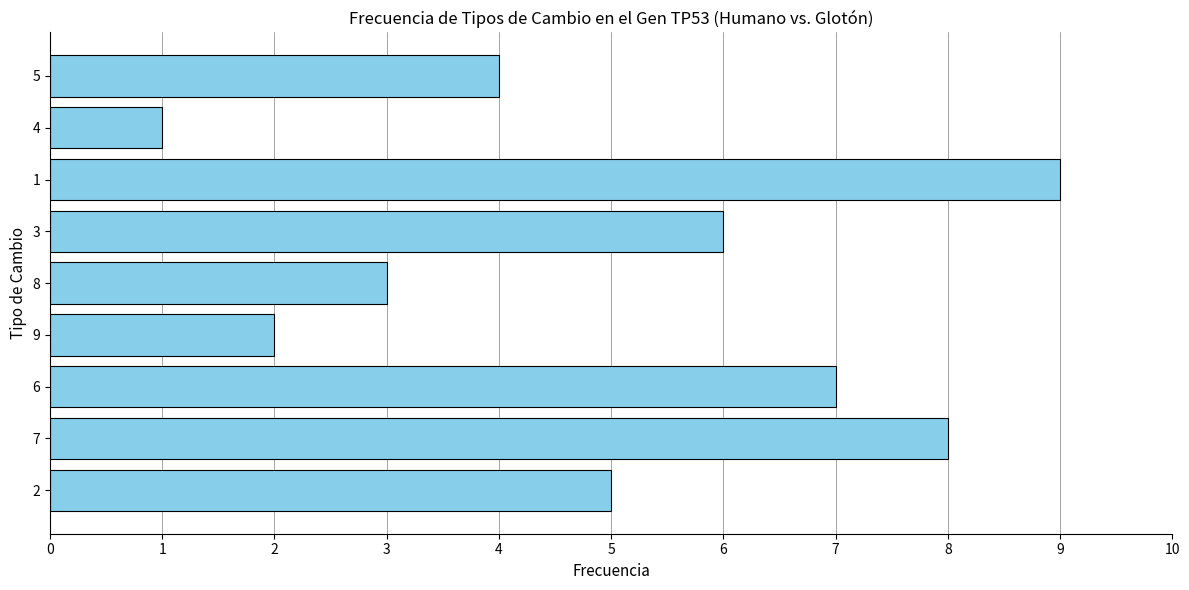

True or false: the data shows 1 at 8.

False